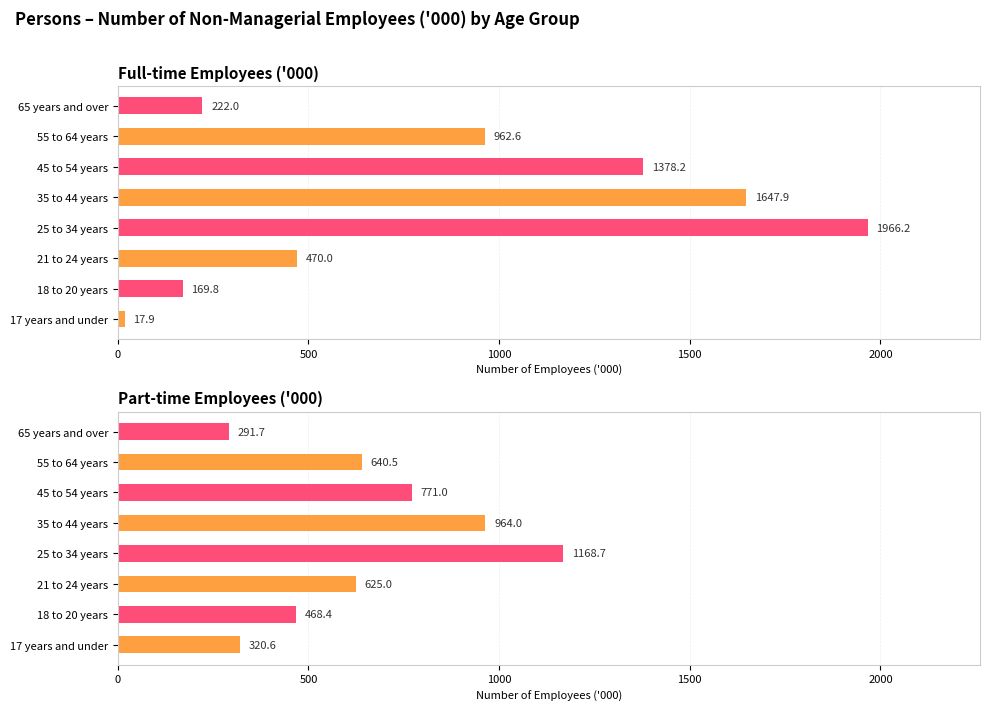

Which series has the largest range (max minus min)?

Full-time Employees ('000)